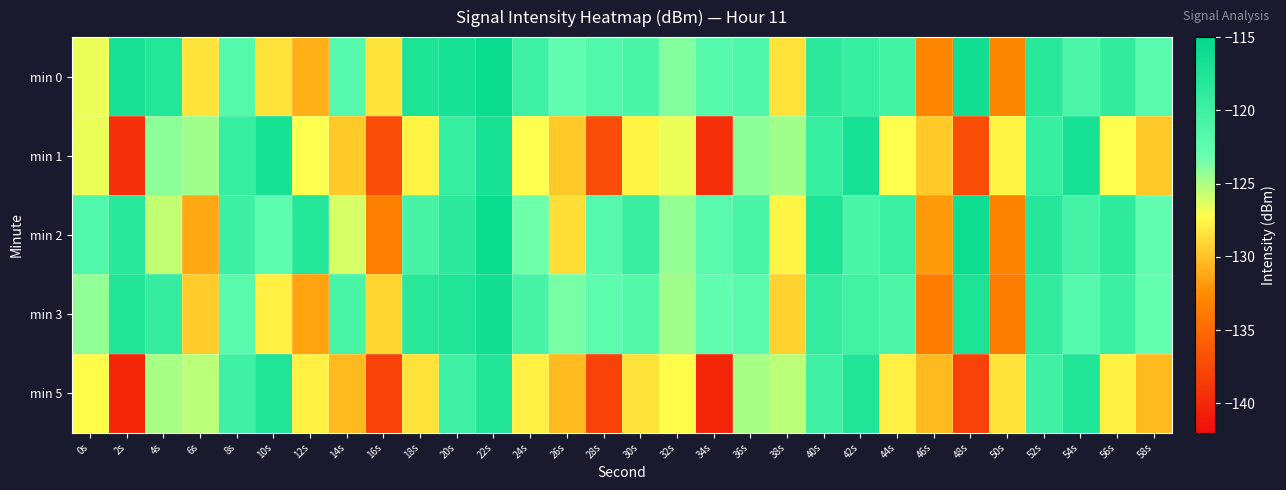

What is the smallest value displayed?

-140.1